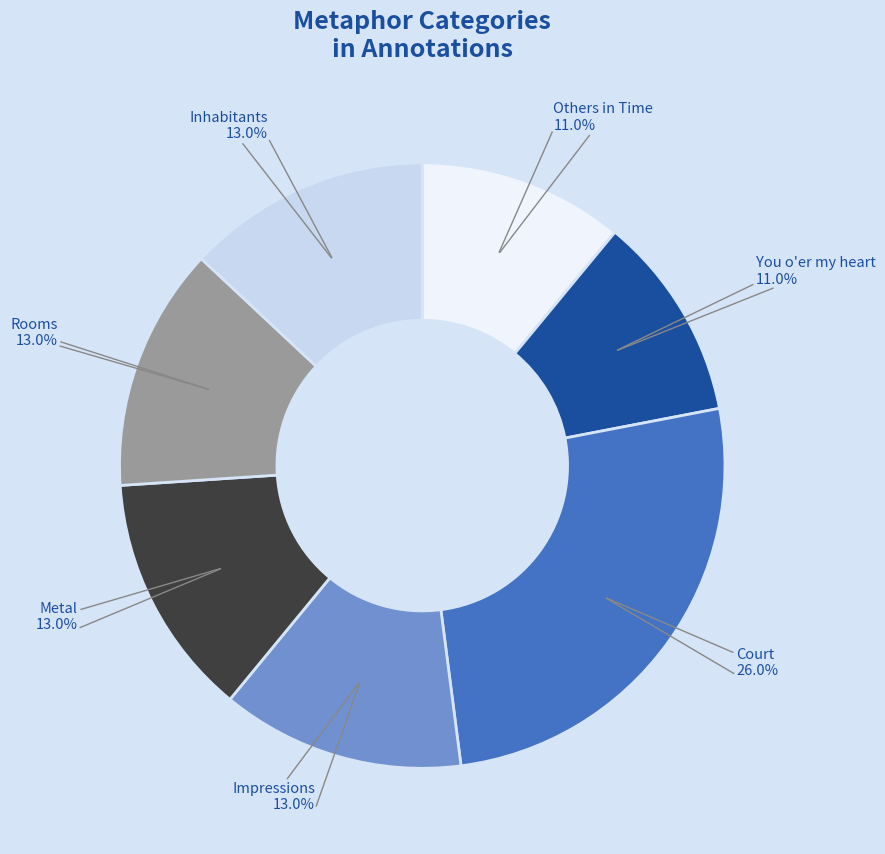

How many slices are in this pie chart?

7